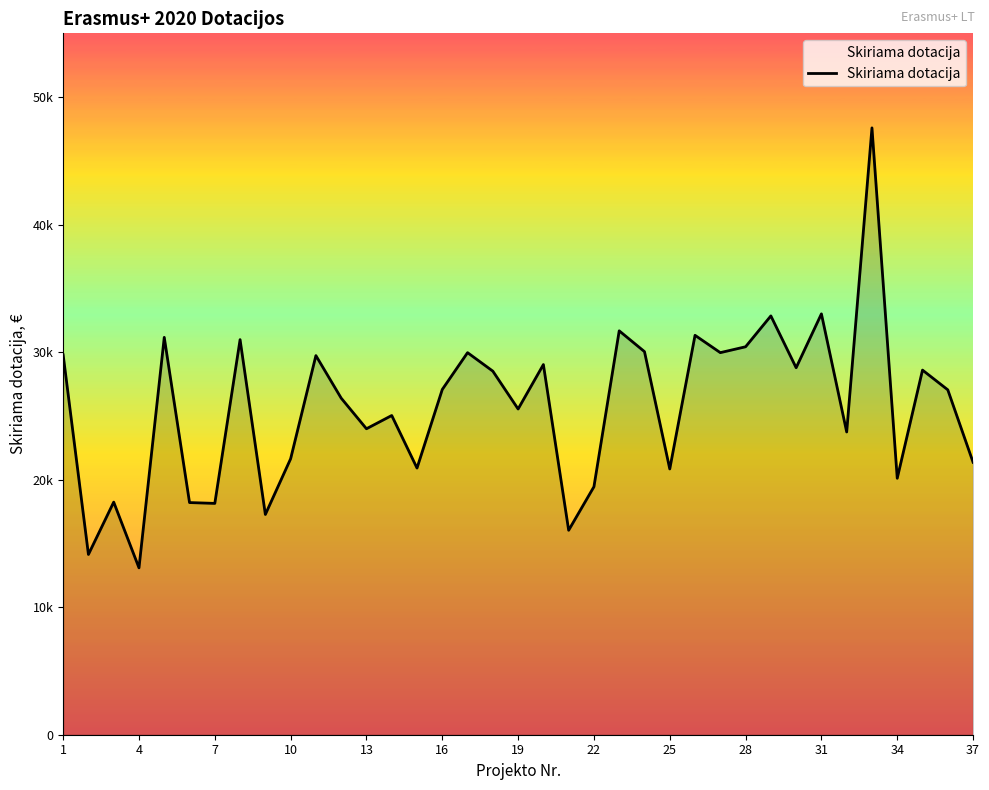

Is this an area chart (filled region under the line)?

Yes